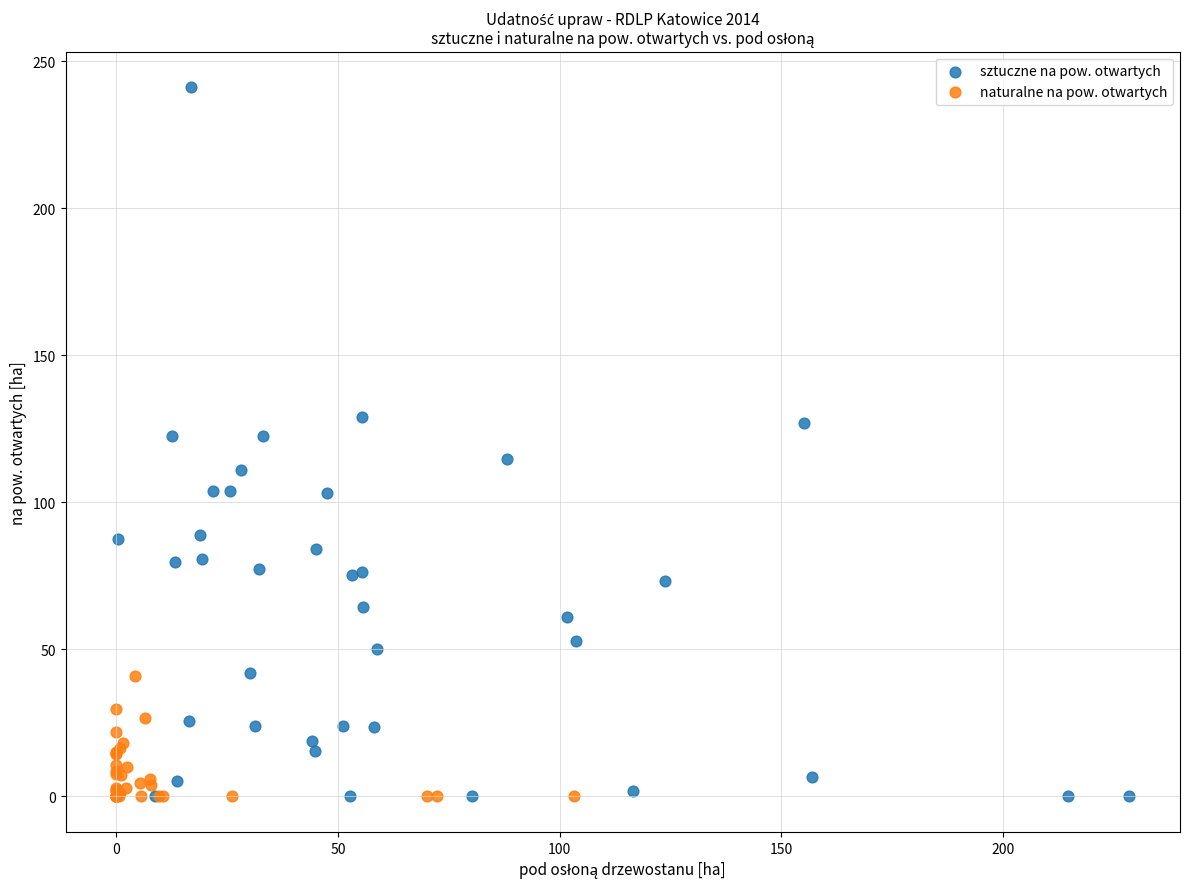

Which series contains the highest Y value?

sztuczne na pow. otwartych